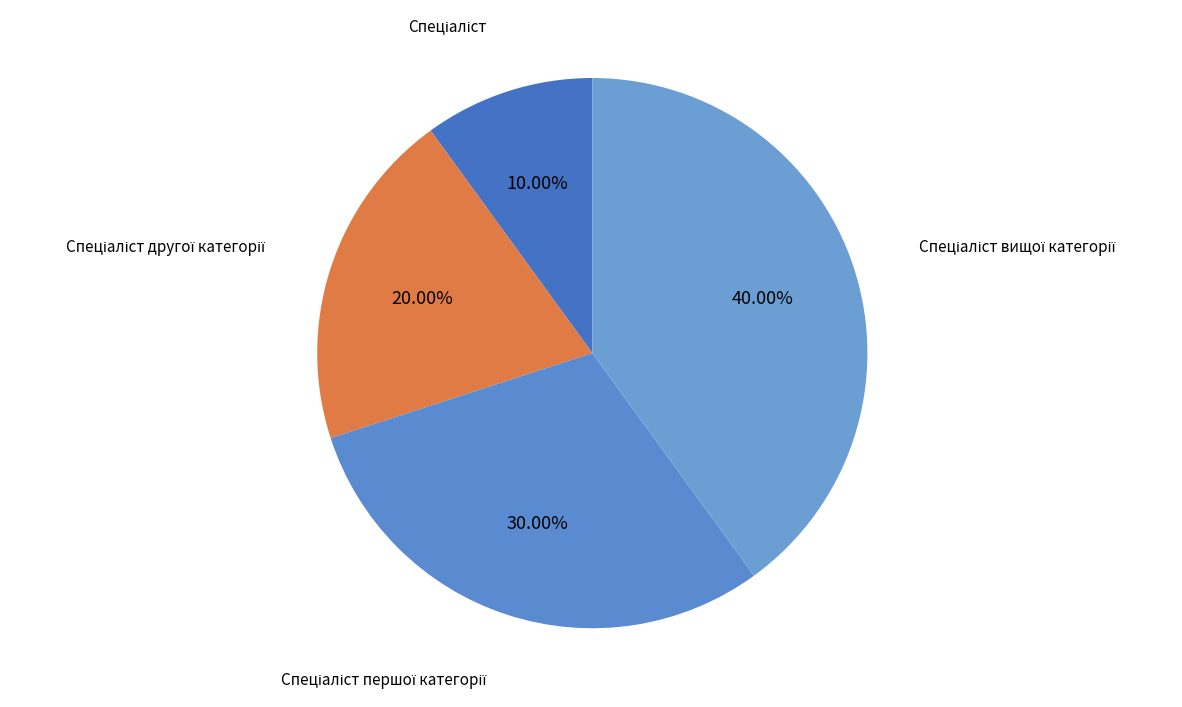

Is there any slice that represents more than half of the pie?

No